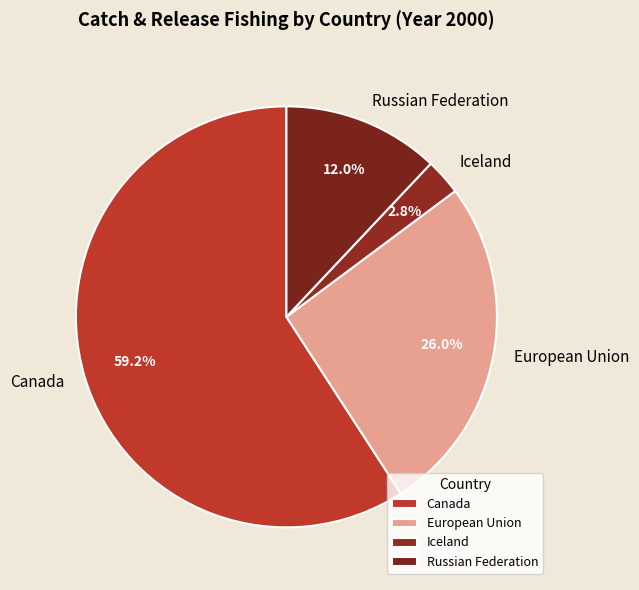

Count the number of slices in the pie.

4